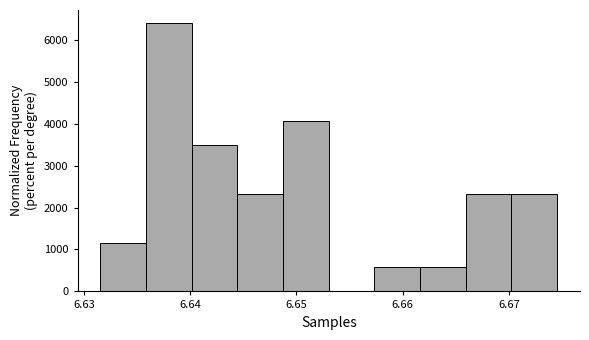

Reading left to right, list every bar in this chart as the range it spans on the x-axis followed by its height. Neither the bar edges nor the heights are printed on the chart, so give them approximately, as read against the axes.

6.632 to 6.636: 1200
6.636 to 6.640: 6400
6.640 to 6.644: 3500
6.644 to 6.649: 2300
6.649 to 6.653: 4100
6.653 to 6.657: 0
6.657 to 6.662: 600
6.662 to 6.666: 600
6.666 to 6.670: 2300
6.670 to 6.675: 2300